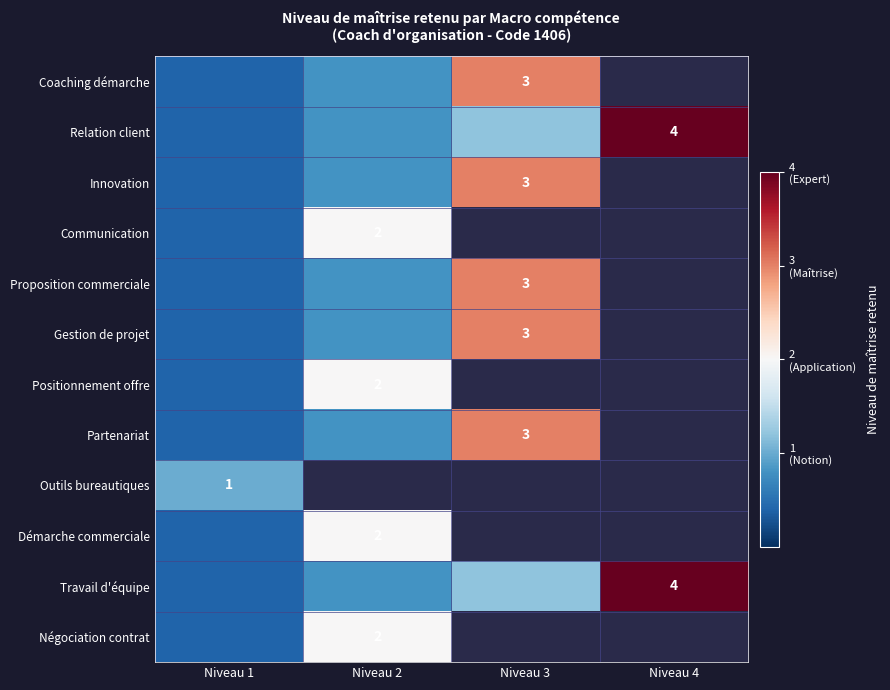

Read the Positionnement offre value at Niveau 2.

2.0